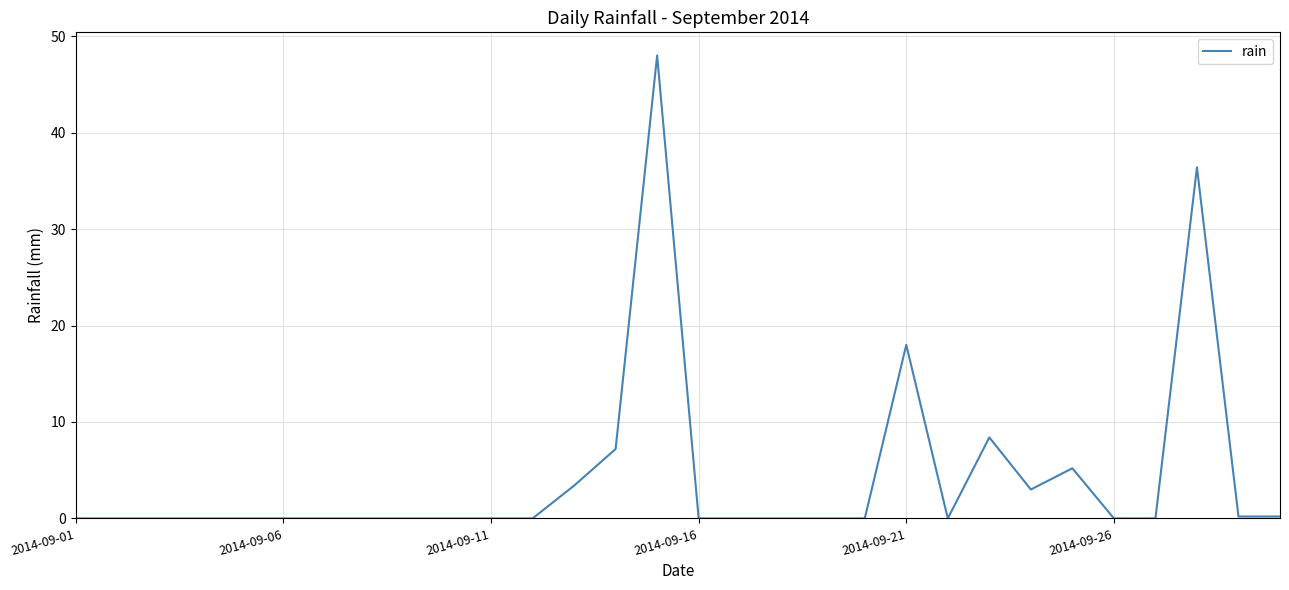

What is the difference between the maximum and minimum values?

48.0